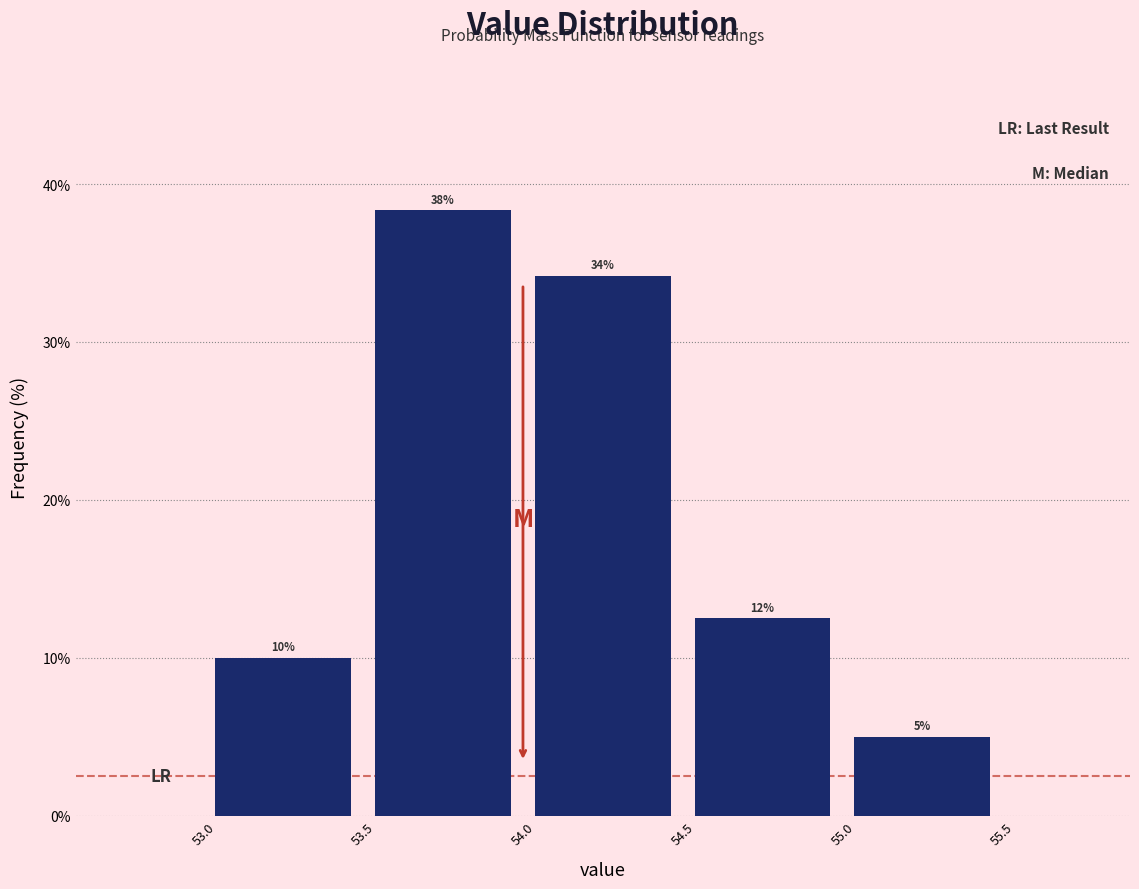

Which range on the x-axis has the tallest bar?

53.5 to 54.0